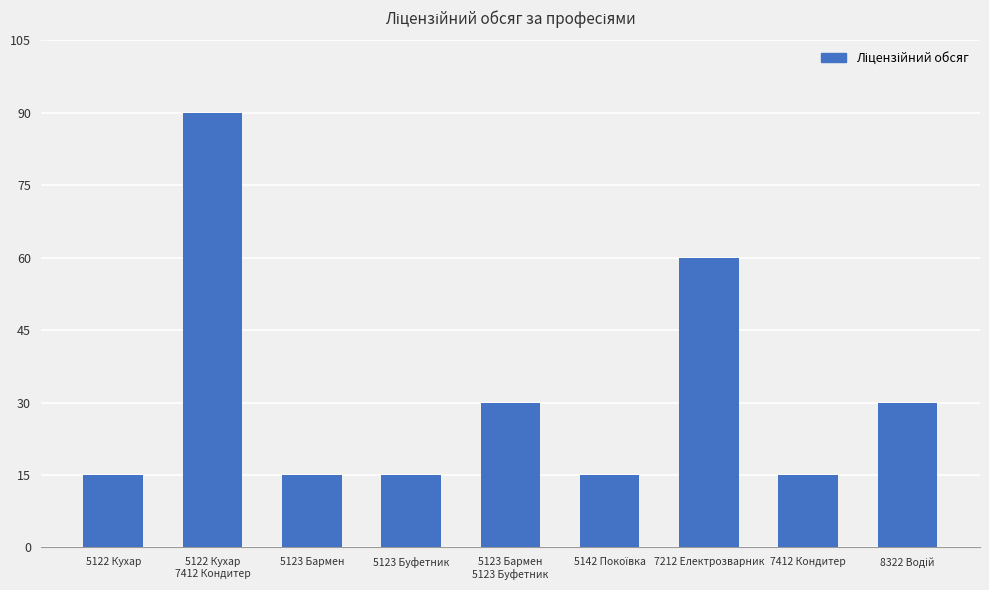

Does the chart contain any negative values?

No